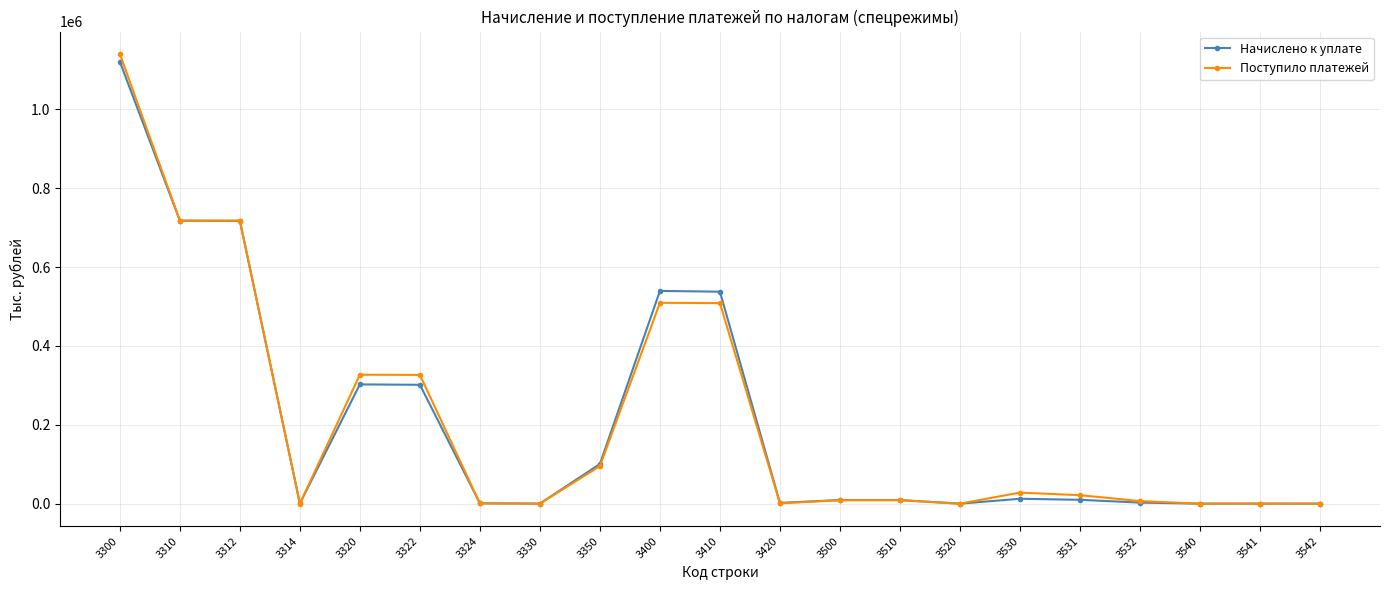

True or false: Начислено к уплате has more than 2 interior local peaks.

True